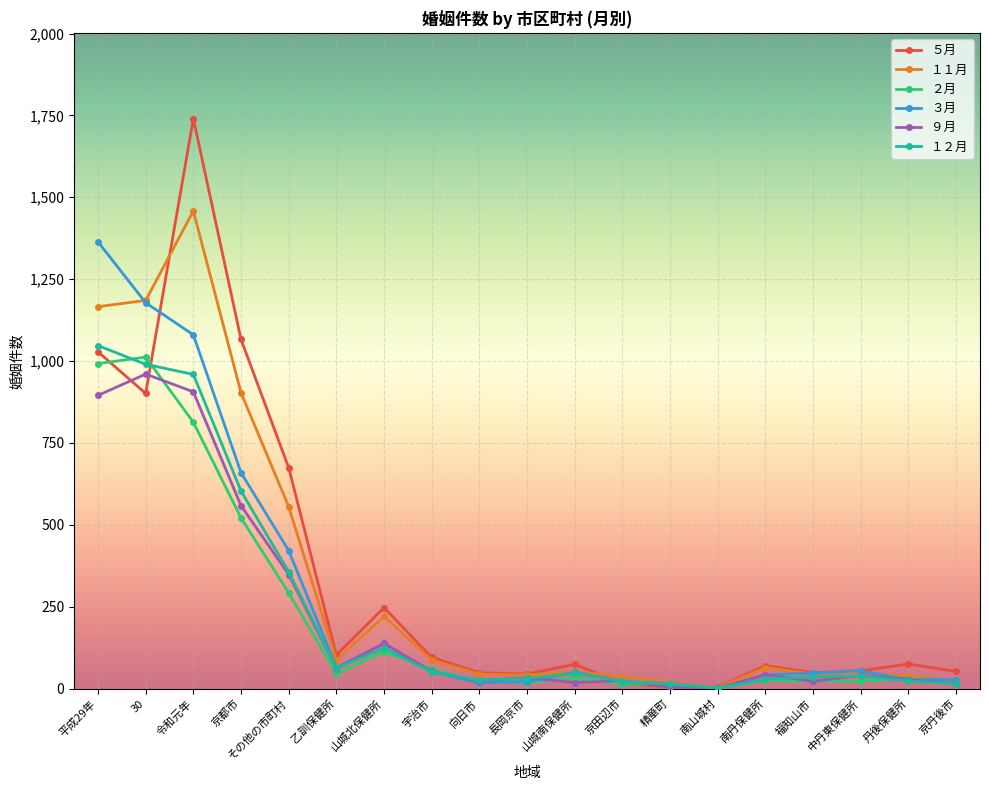

What is the label of the 14th point from the left?

南山城村